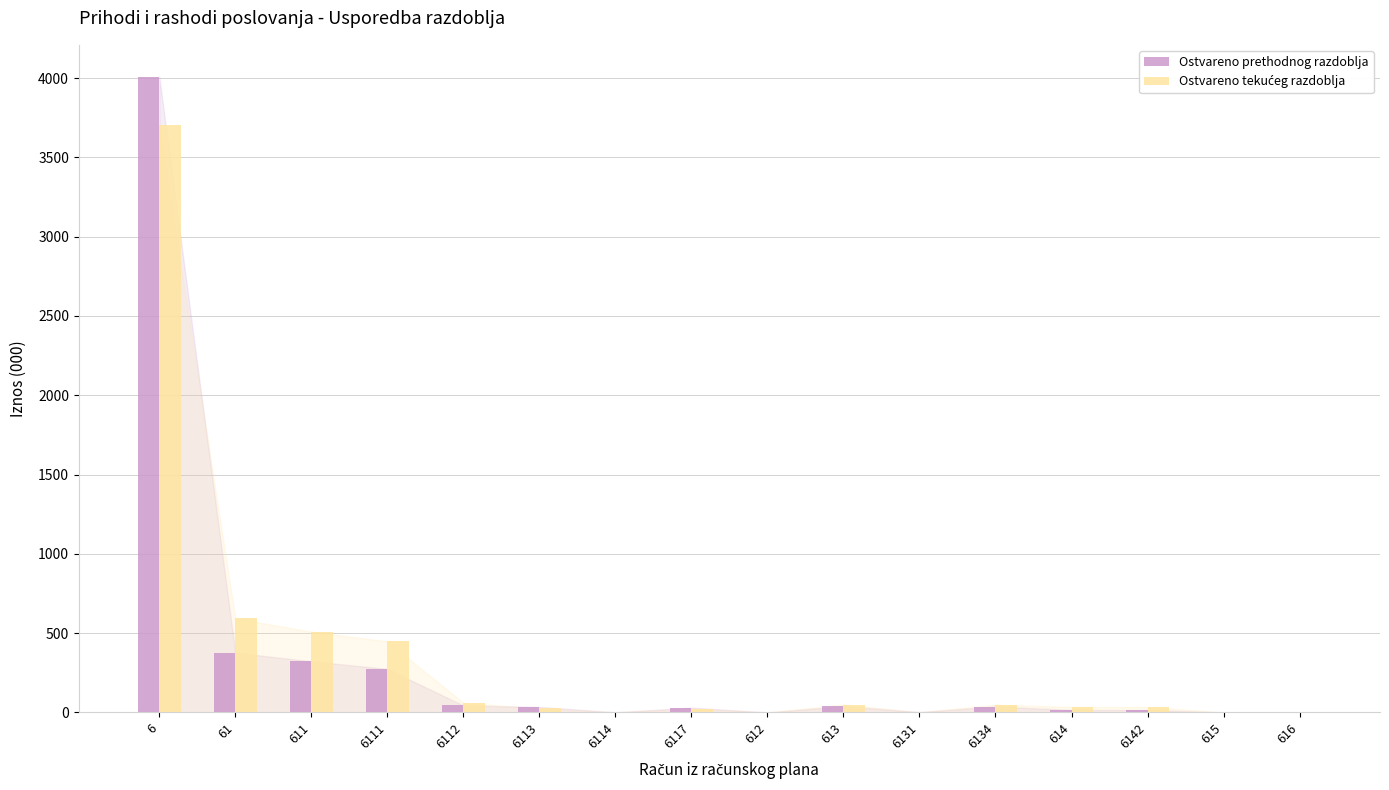

How many groups of bars are there?

16